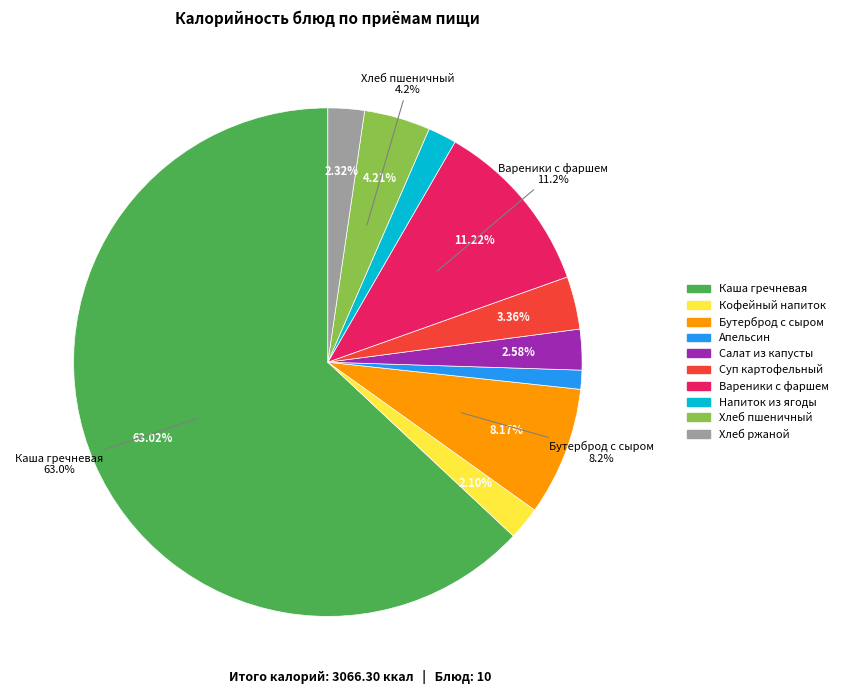

To the nearest percent, what percentage of the pie is Бутерброд с сыром?

8%